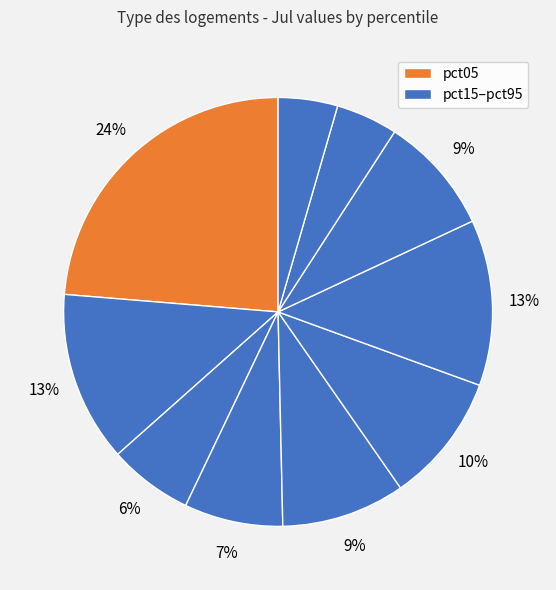

How many slices are in this pie chart?

10